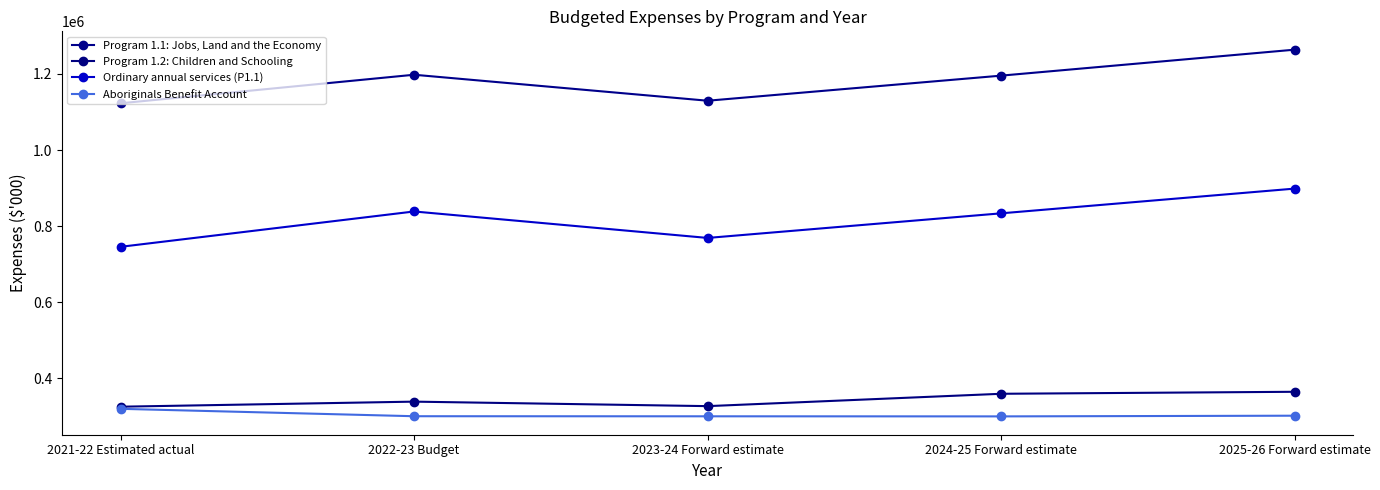

What are all the series names shown in the legend?

Program 1.1: Jobs, Land and the Economy, Program 1.2: Children and Schooling, Ordinary annual services (P1.1), Aboriginals Benefit Account